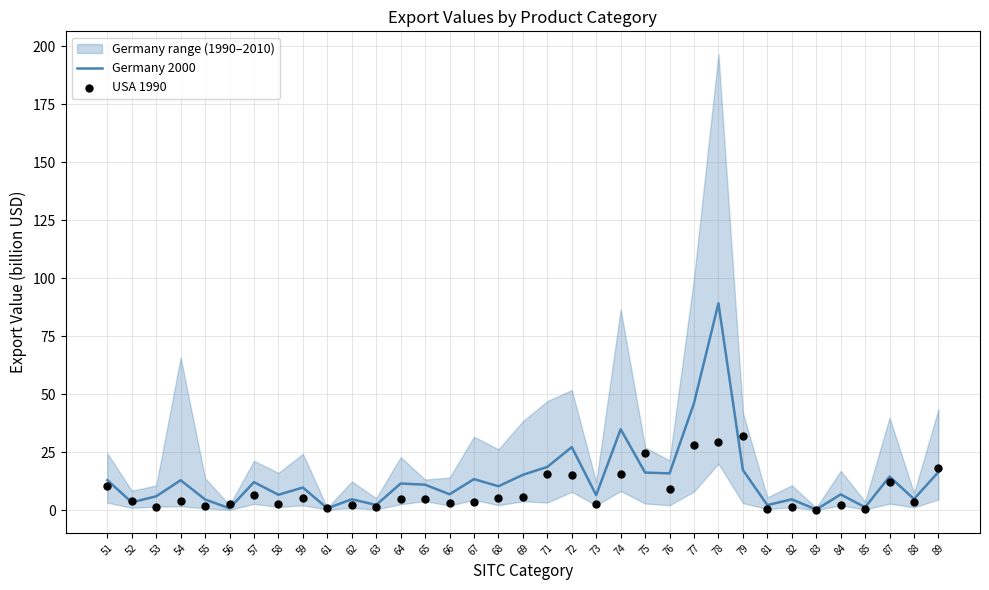

Which series has the largest total across all categories?

Germany 2000